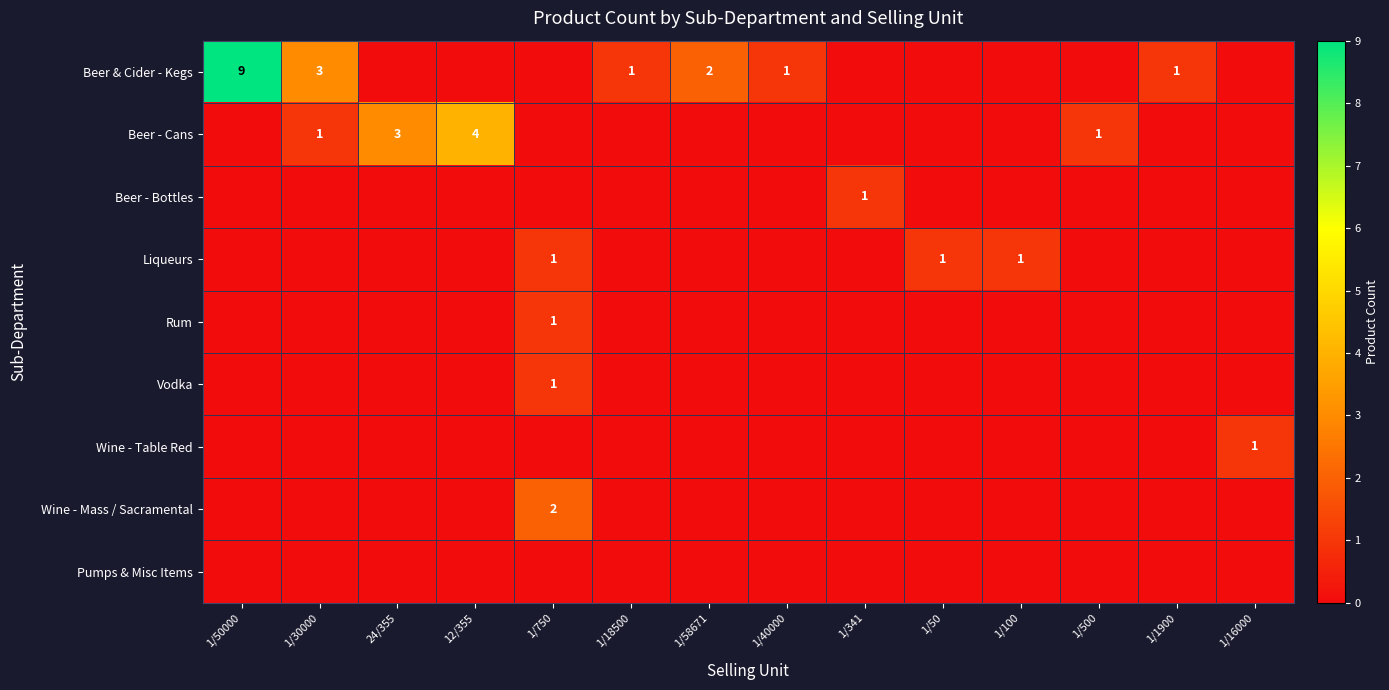

The Beer & Cider - Kegs series shows 3 at 1/58671. True or false?

False